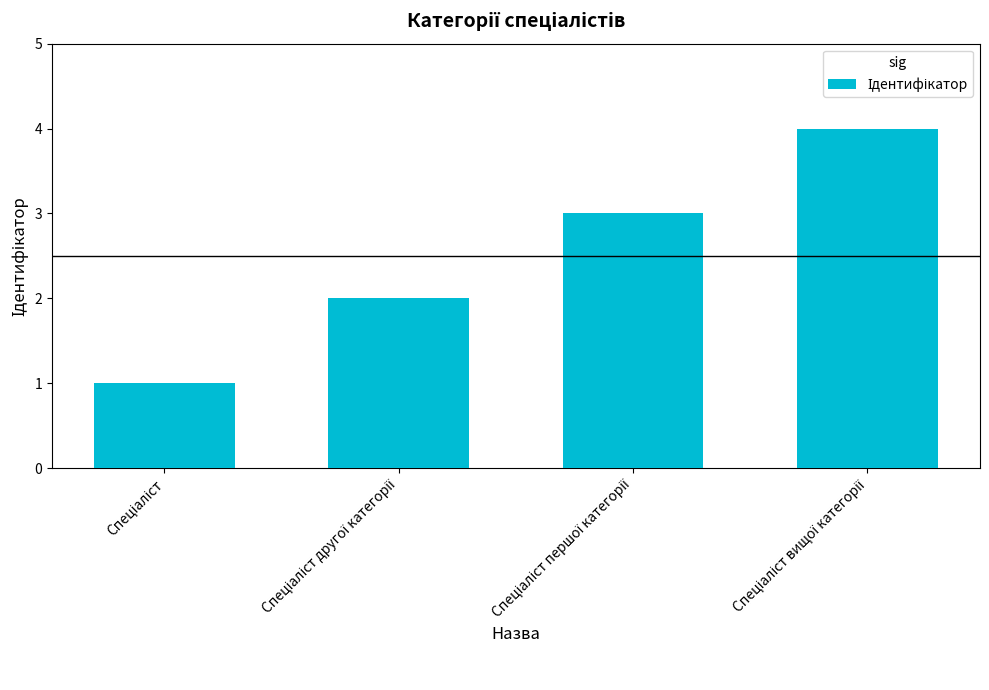

What is the greatest value displayed?

4